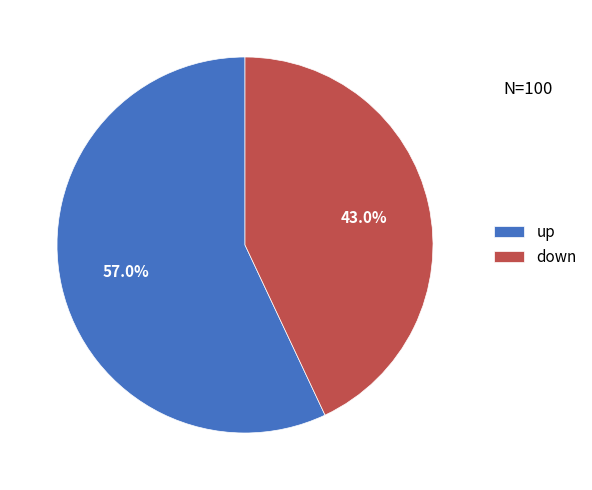

Which slice is the largest?

up